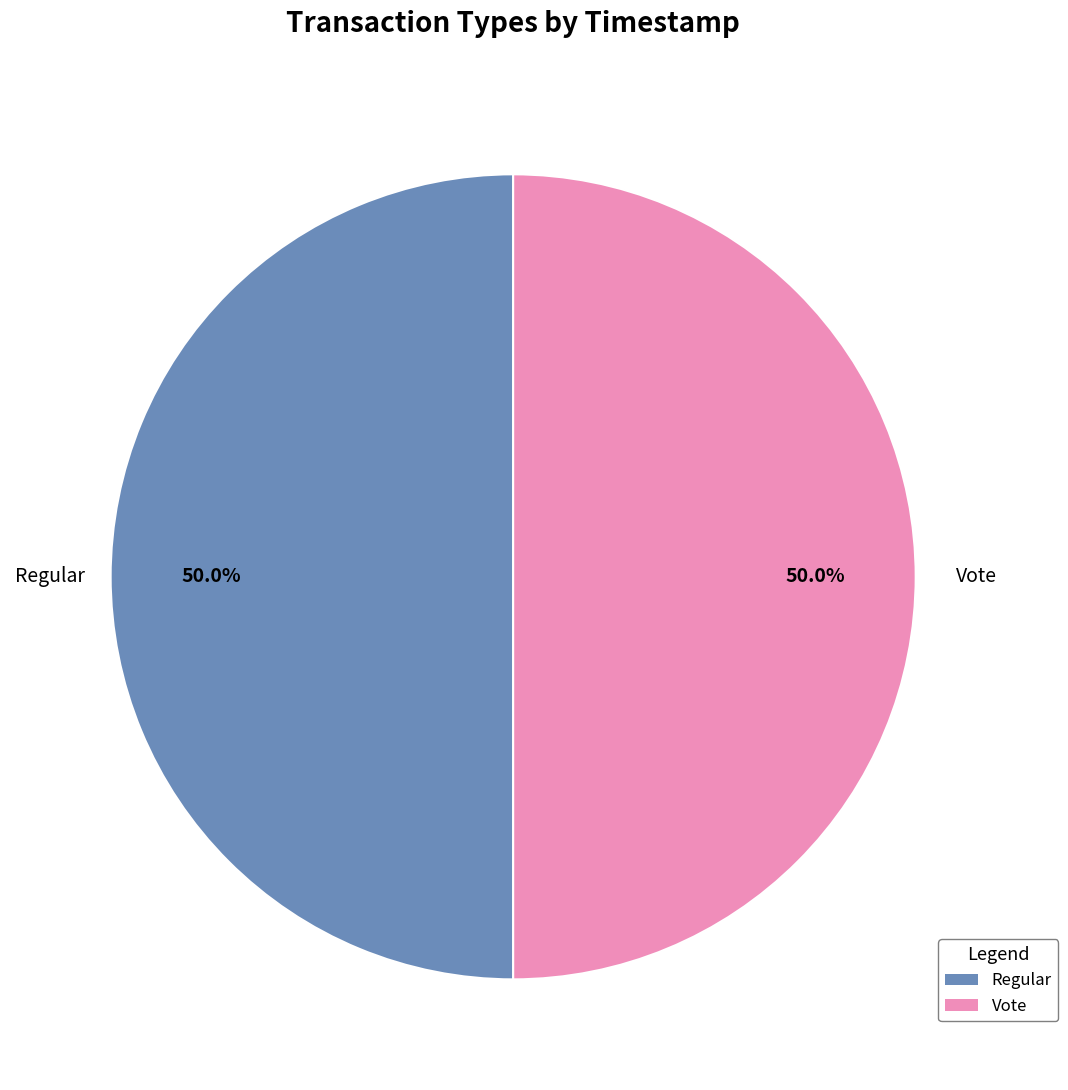

True or false: Vote accounts for 44% of the total.

False